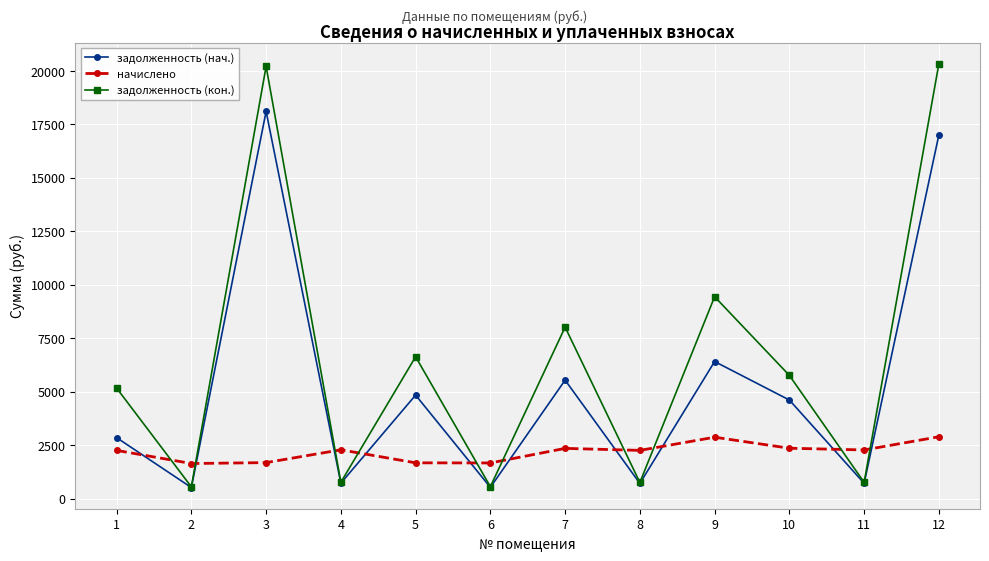

True or false: задолженность (кон.) has more than 1 interior local peaks.

True